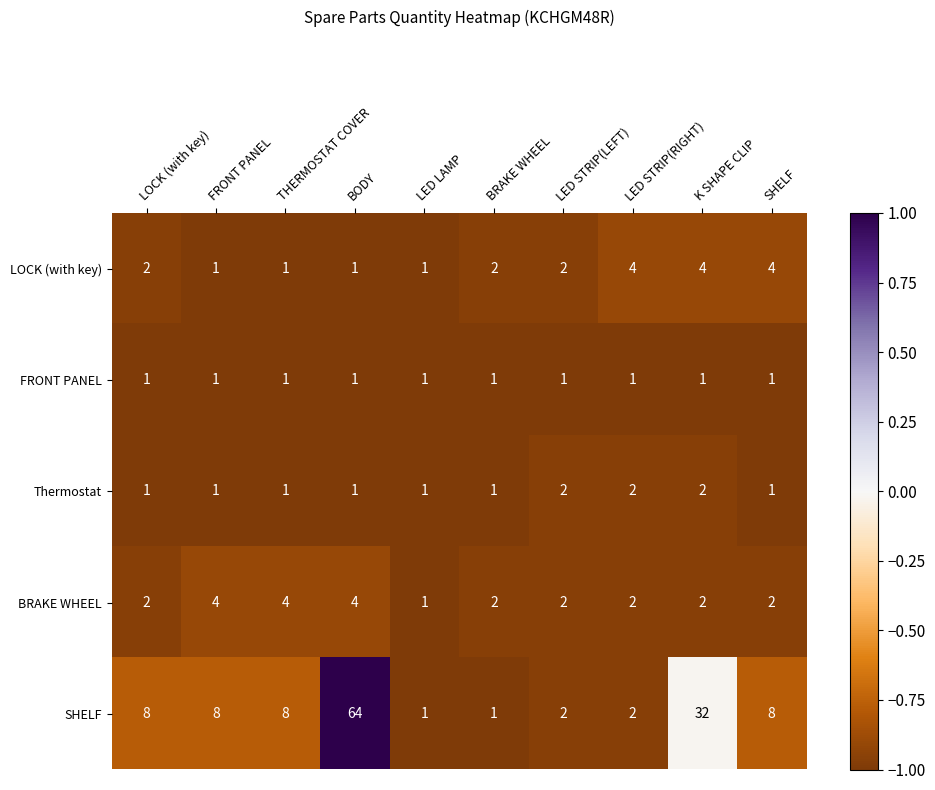

How many Thermostat values are between 1 and 2?

10